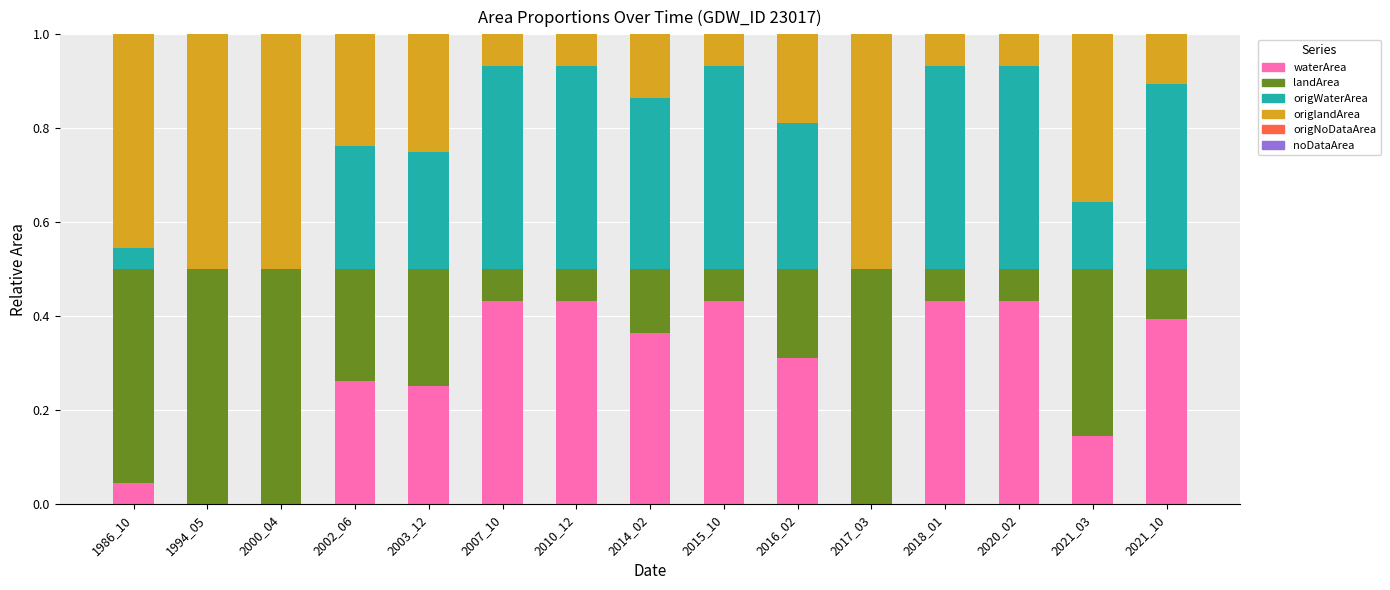

Is it true that waterArea equals 0.7 at 2018_01?

False